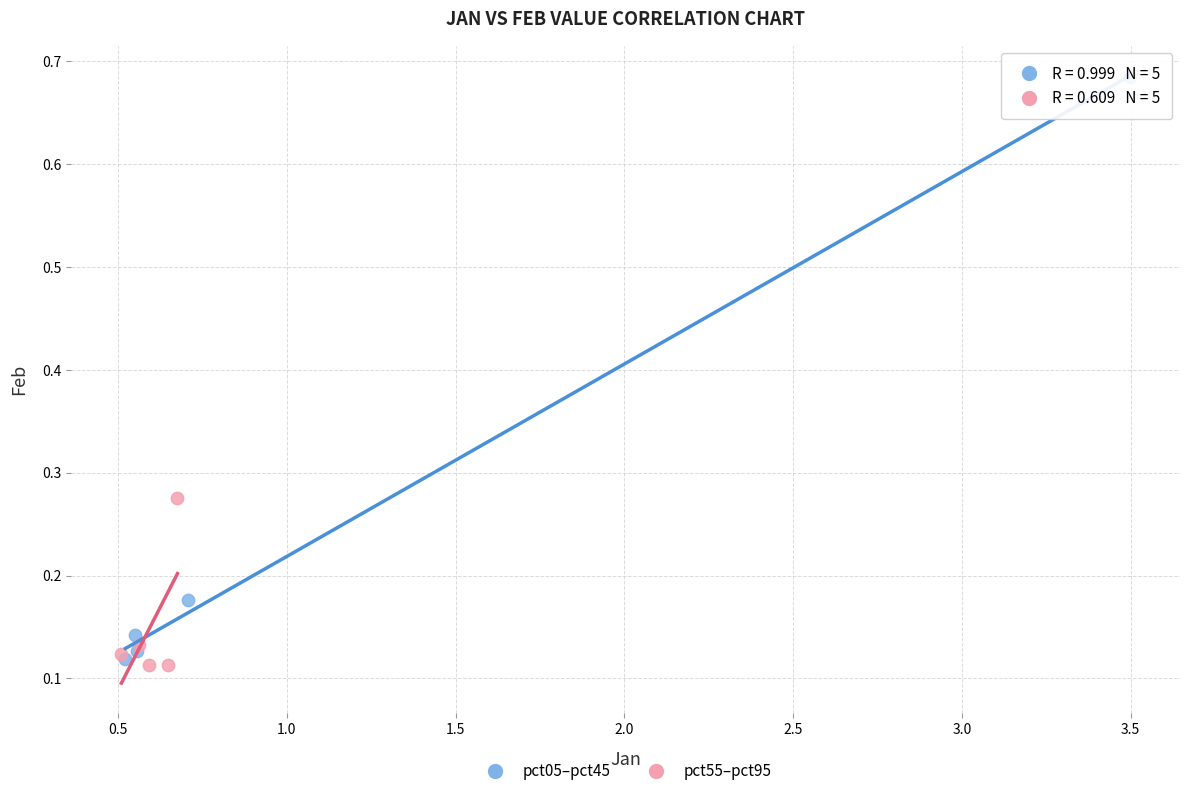

Which series has the largest Y range (max minus min)?

pct05–pct45